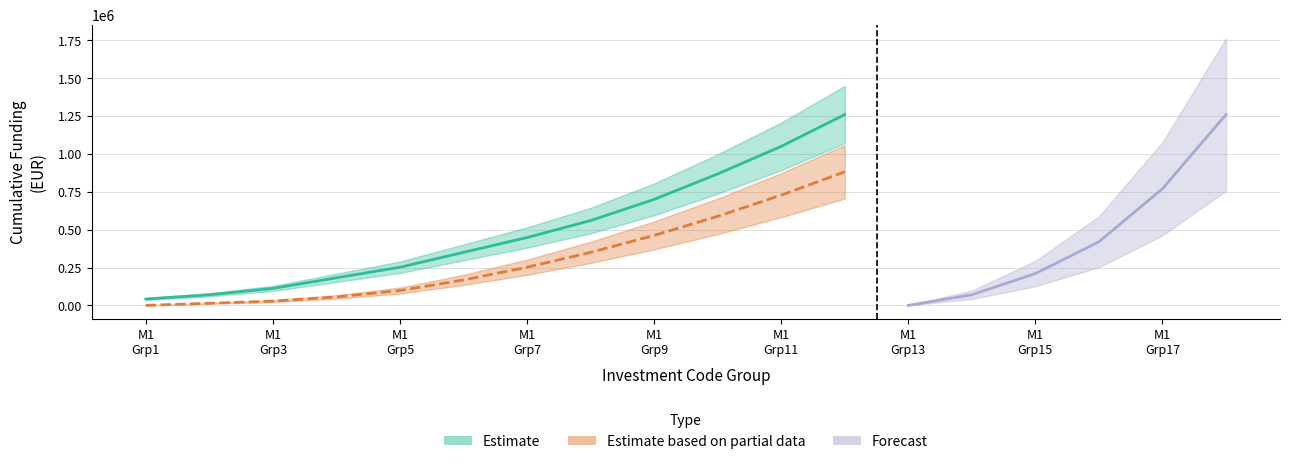

True or false: Estimate and Estimate based on partial data intersect in this chart.

False